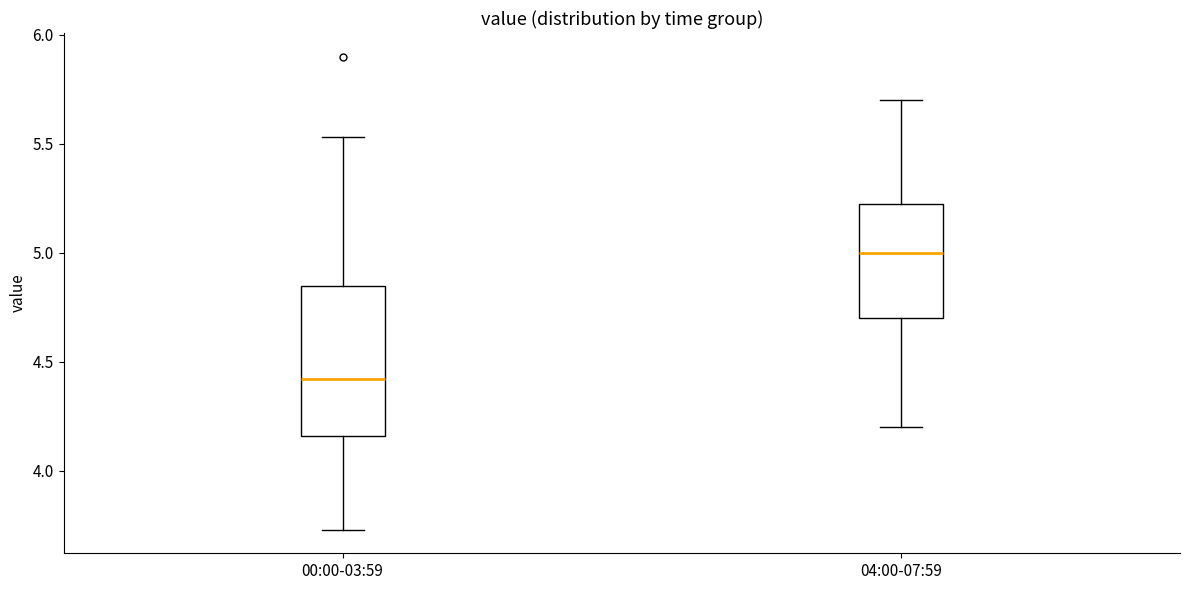

Comparing the boxes themselves (not the whiskers), which one is the tallest?

00:00-03:59